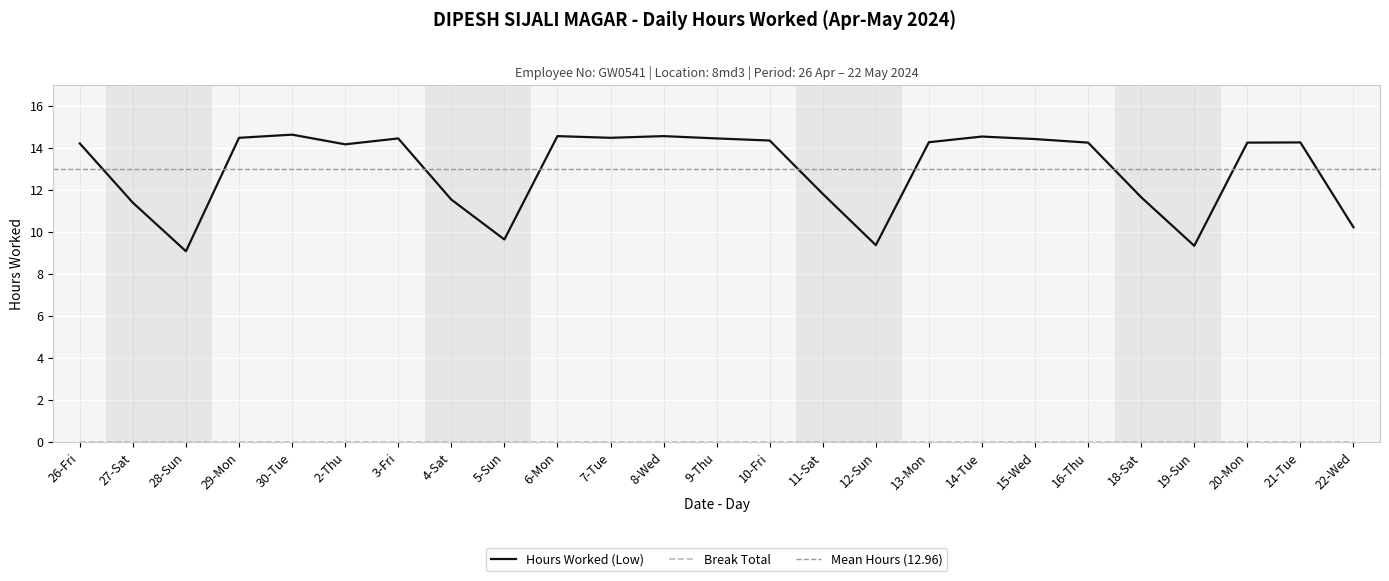

The value at 29-Mon is 20.5. True or false?

False